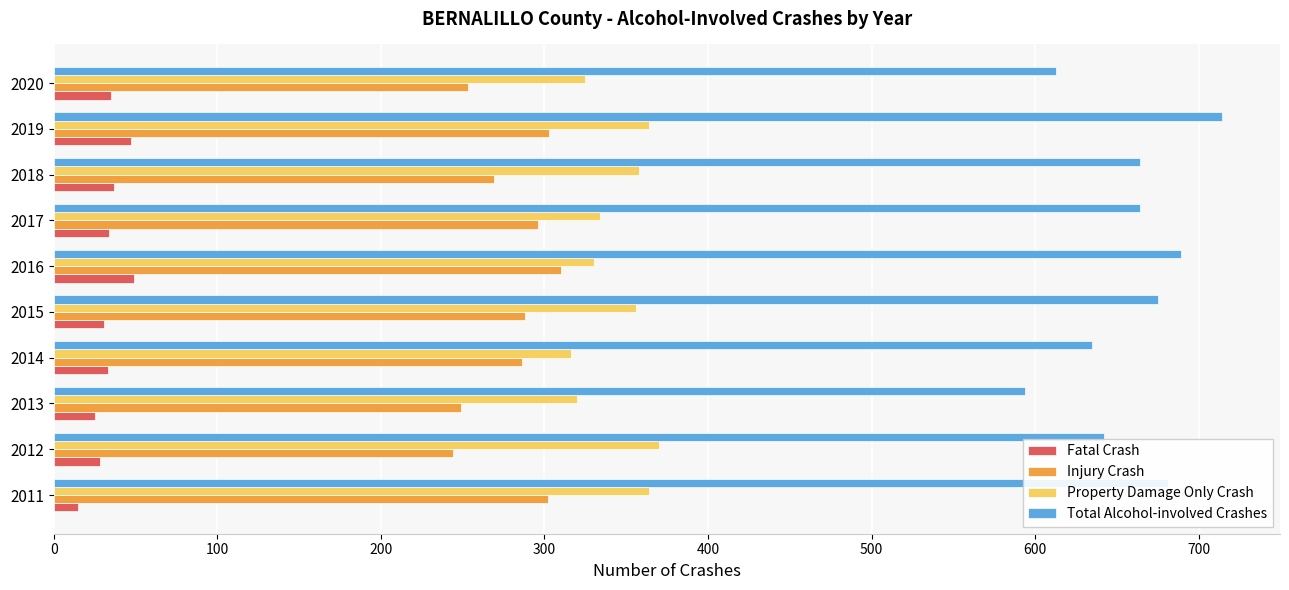

Which series has the largest range (max minus min)?

Total Alcohol-involved Crashes